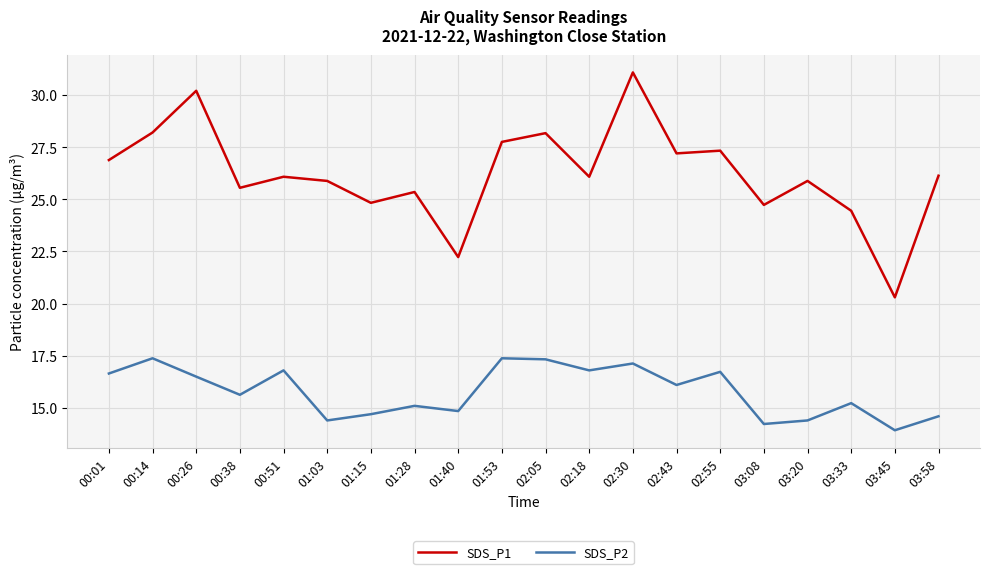

Which series has the largest range (max minus min)?

SDS_P1